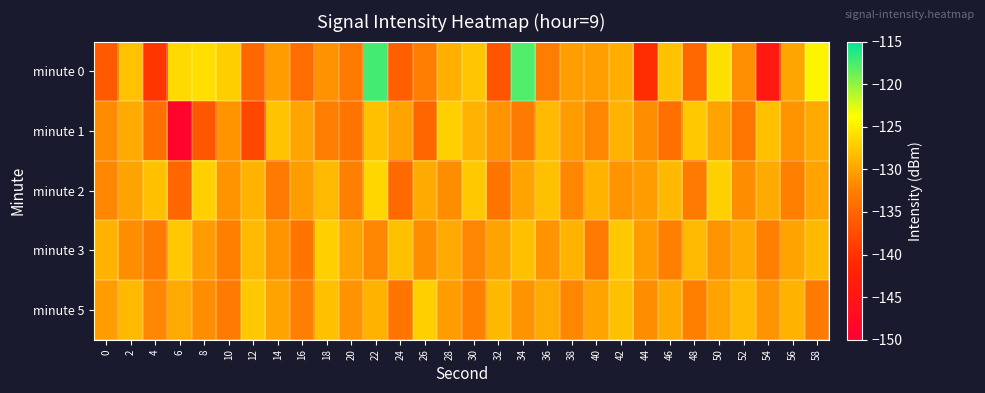

Which label corresponds to the smallest value in the chart?

6